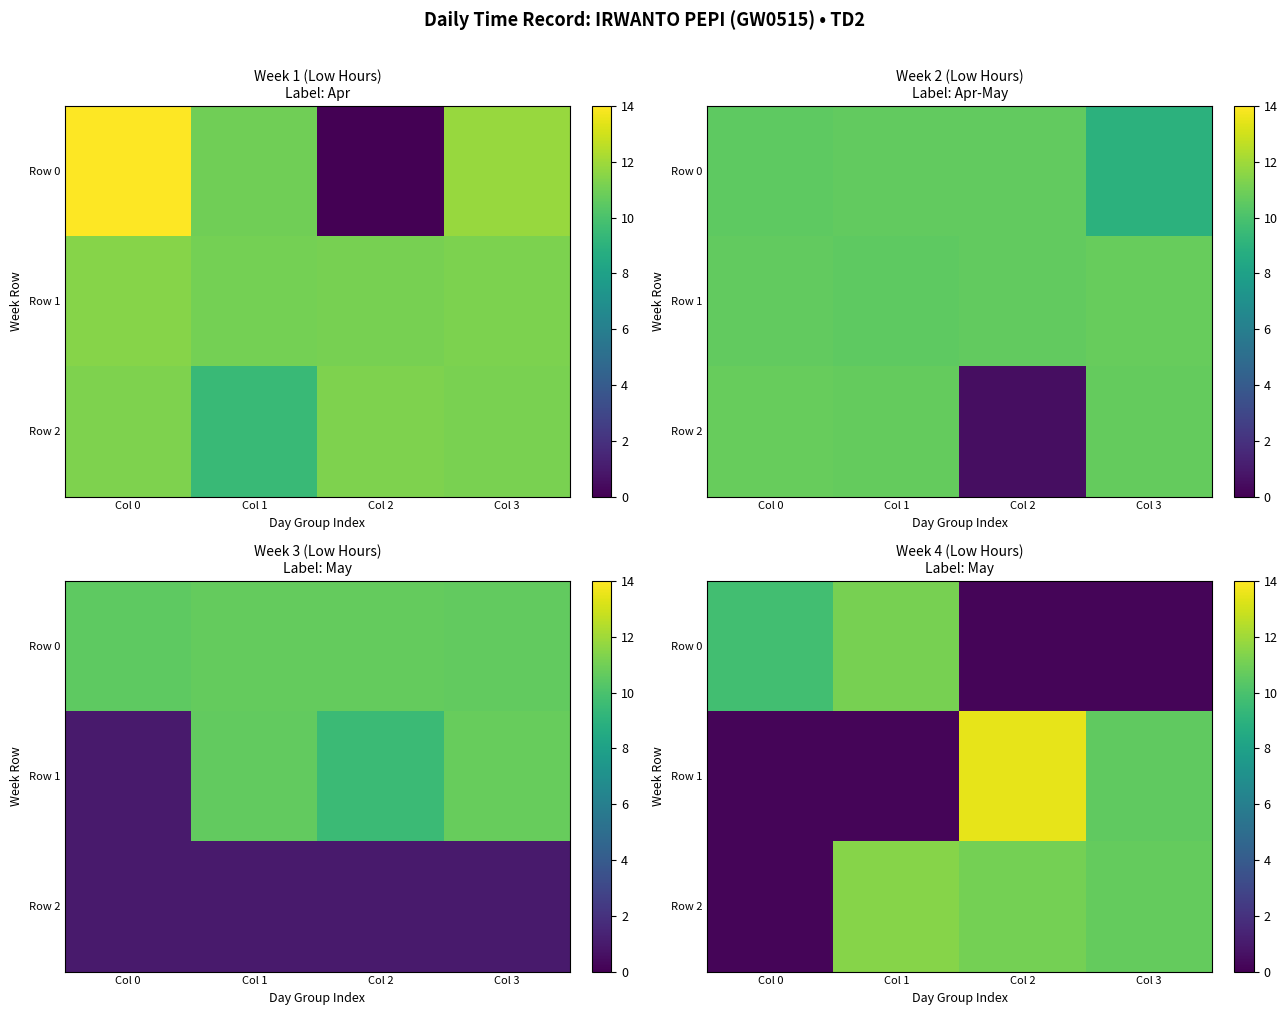

What is the sum of the Row 2 values at Col 3 and Col 1?

22.2